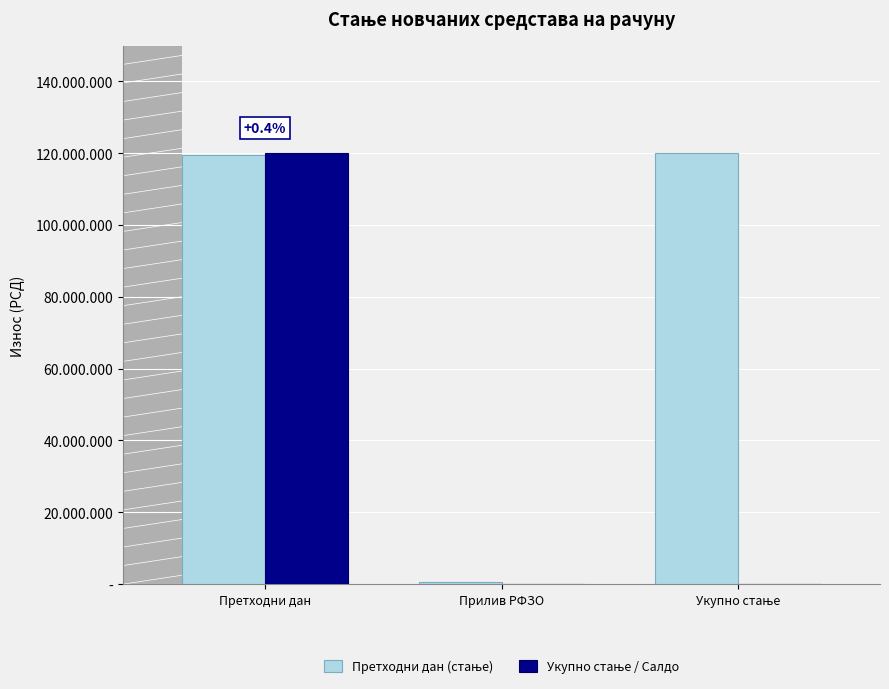

Does the chart contain stacked bars?

No